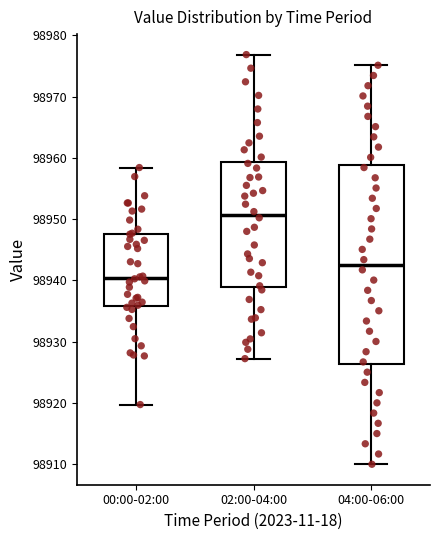

Which box is the tallest, from its lower edge to its upper edge?

04:00-06:00